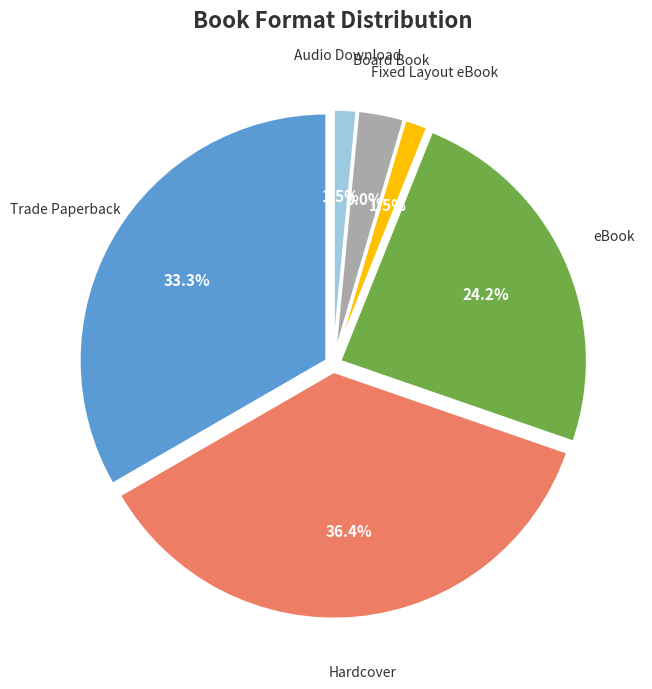

To the nearest percent, what is the difference between the Hardcover and Board Book slice percentages?

33%